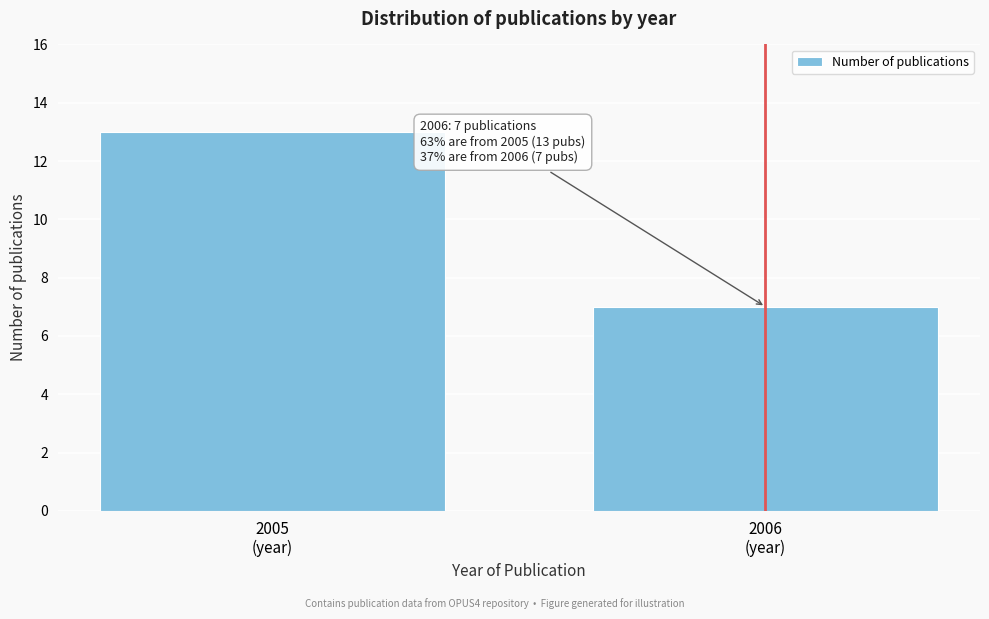

Reading right to left, transcribe all the data shown in this chart.

7	13